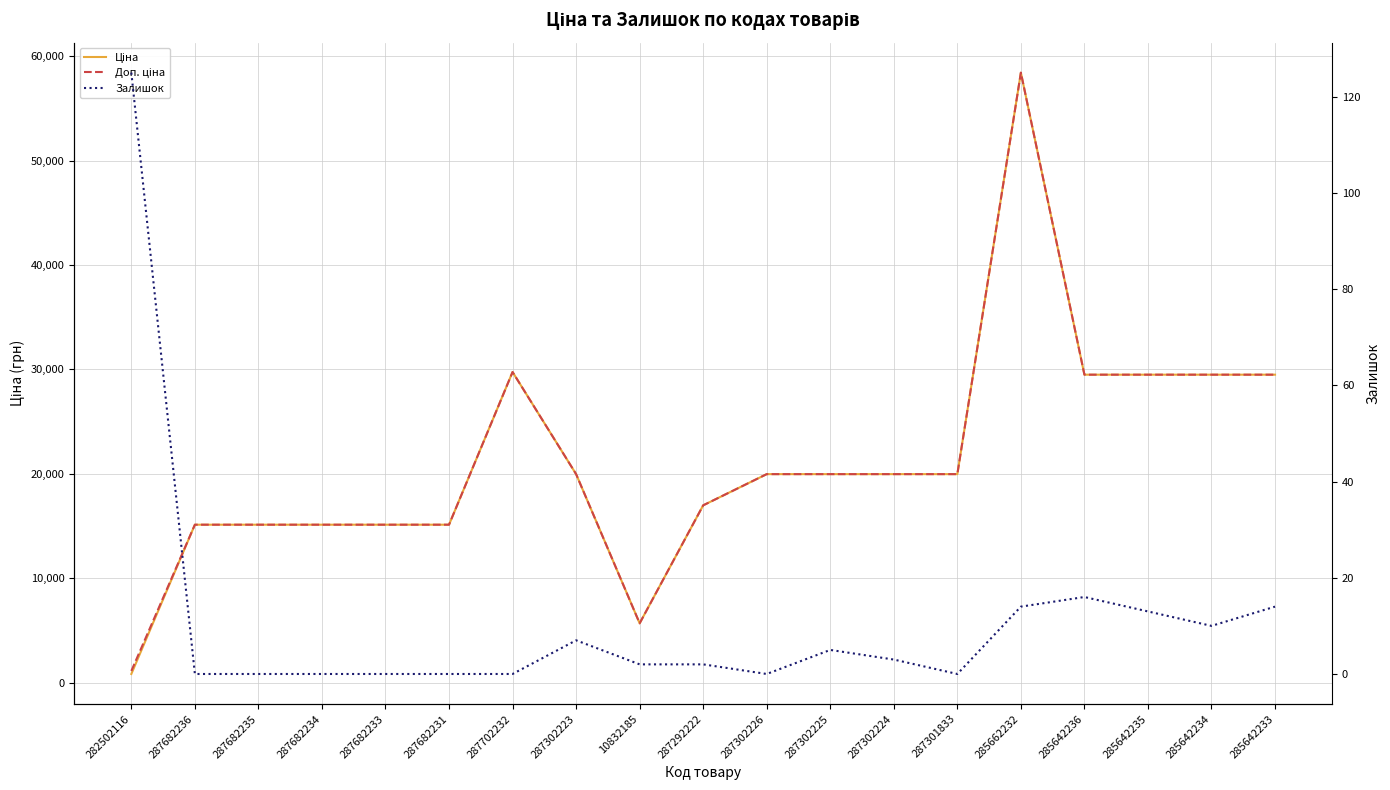

What is the value of the Ціна point at the 18th from the left?

29491.5